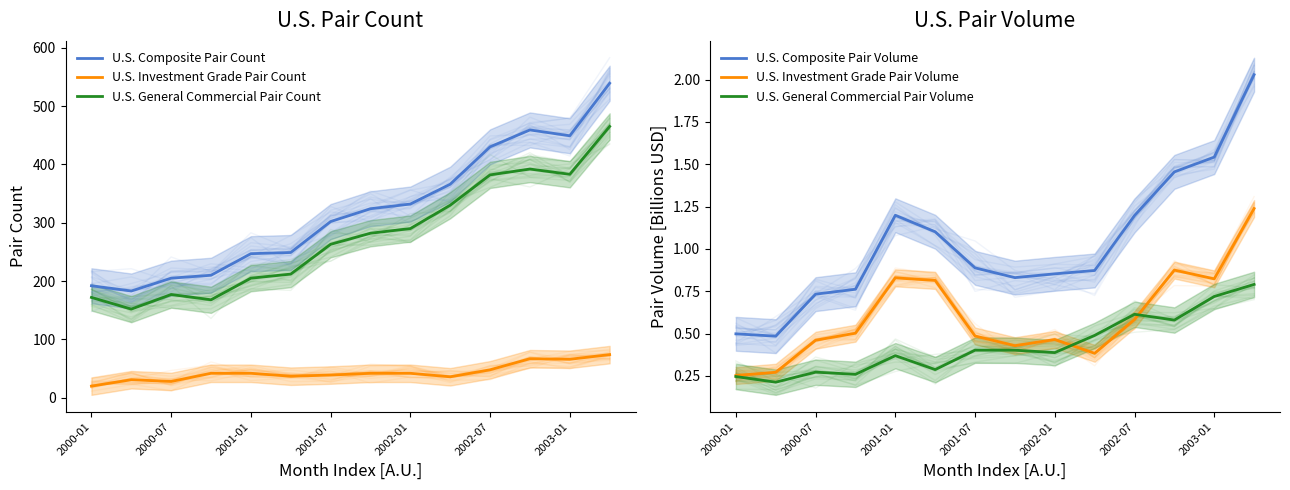

Reading left to right, extract all data points from this chart.

U.S. Composite Pair Count: 192.0	183.0	205.0	210.0	247.0	249.0	302.0	324.0	332.0	366.0	430.0	459.0	449.0	539.0
U.S. Investment Grade Pair Count: 20.0	31.0	28.0	42.0	42.0	37.0	39.0	42.0	42.0	36.0	48.0	67.0	66.0	74.0
U.S. General Commercial Pair Count: 172.0	152.0	177.0	168.0	205.0	212.0	263.0	282.0	290.0	330.0	382.0	392.0	383.0	465.0
U.S. Composite Pair Volume: 0.5	0.5	0.7	0.8	1.2	1.1	0.9	0.8	0.9	0.9	1.2	1.5	1.5	2.0
U.S. Investment Grade Pair Volume: 0.3	0.3	0.5	0.5	0.8	0.8	0.5	0.4	0.5	0.4	0.6	0.9	0.8	1.2
U.S. General Commercial Pair Volume: 0.2	0.2	0.3	0.3	0.4	0.3	0.4	0.4	0.4	0.5	0.6	0.6	0.7	0.8